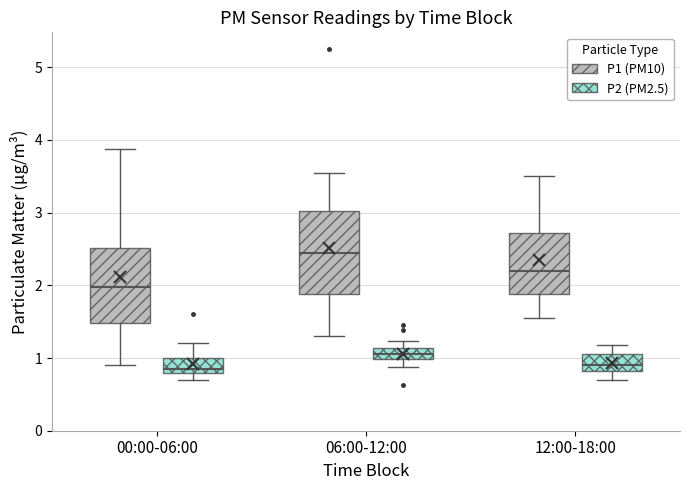

Where is the upper edge of the box for 06:00-12:00 (P1 (PM10)) on the y-axis? The values are not printed on the chart, so give them approximately, as read against the axis.

3.0